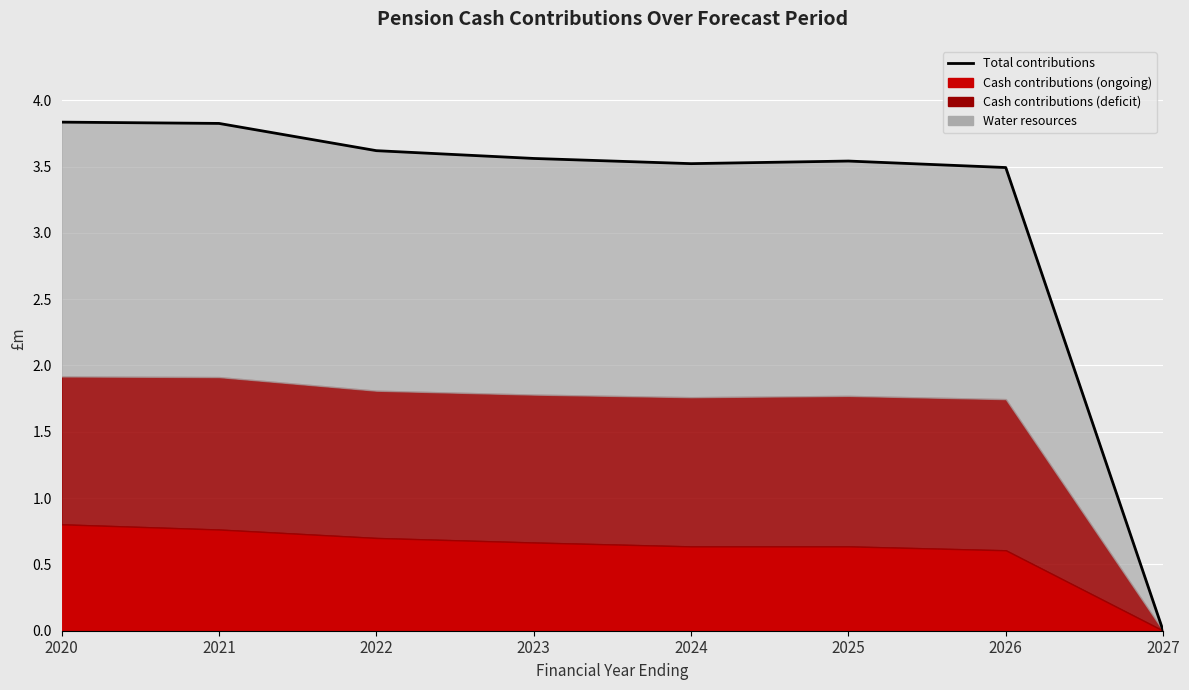

Which has a higher value, 2027 or 2024?

2024